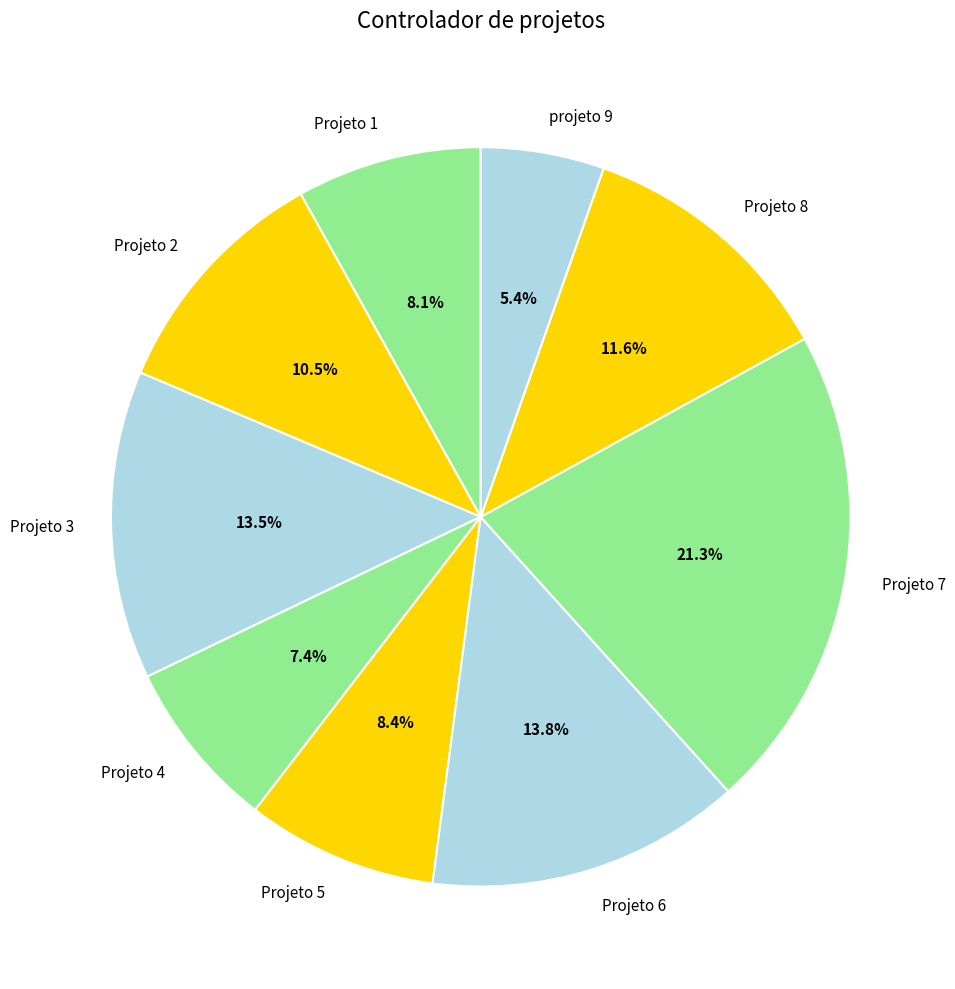

To the nearest percent, what percentage of the pie is Projeto 7?

21%